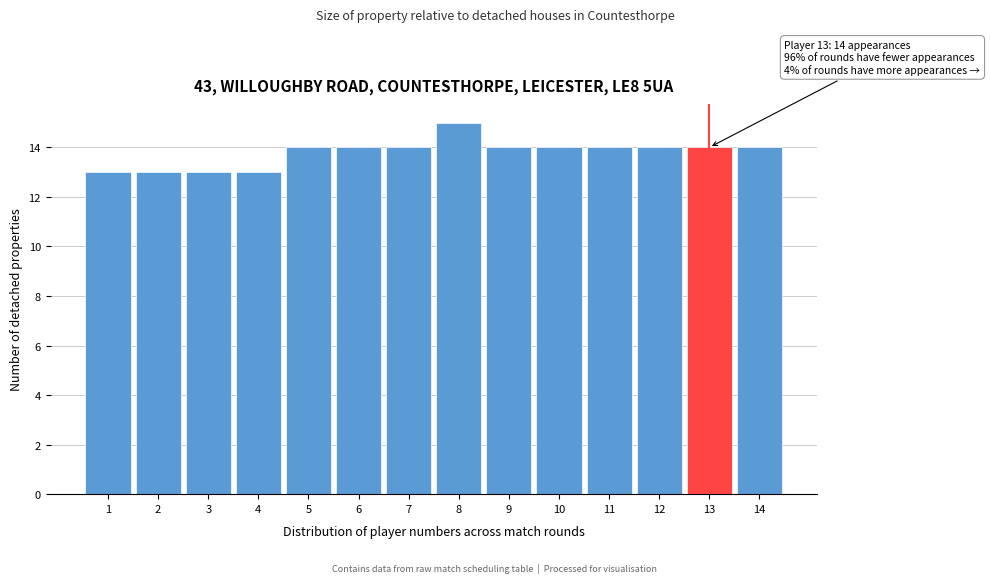

Which range on the x-axis has the tallest bar?

7.5 to 8.5